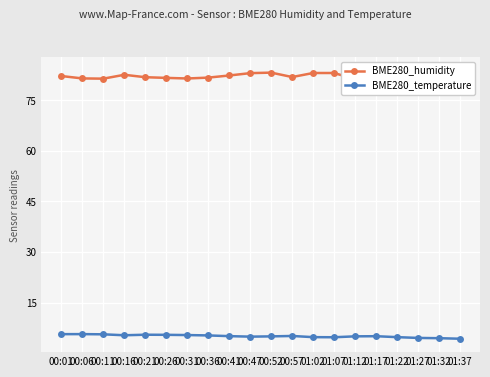

What are all the series names shown in the legend?

BME280_humidity, BME280_temperature